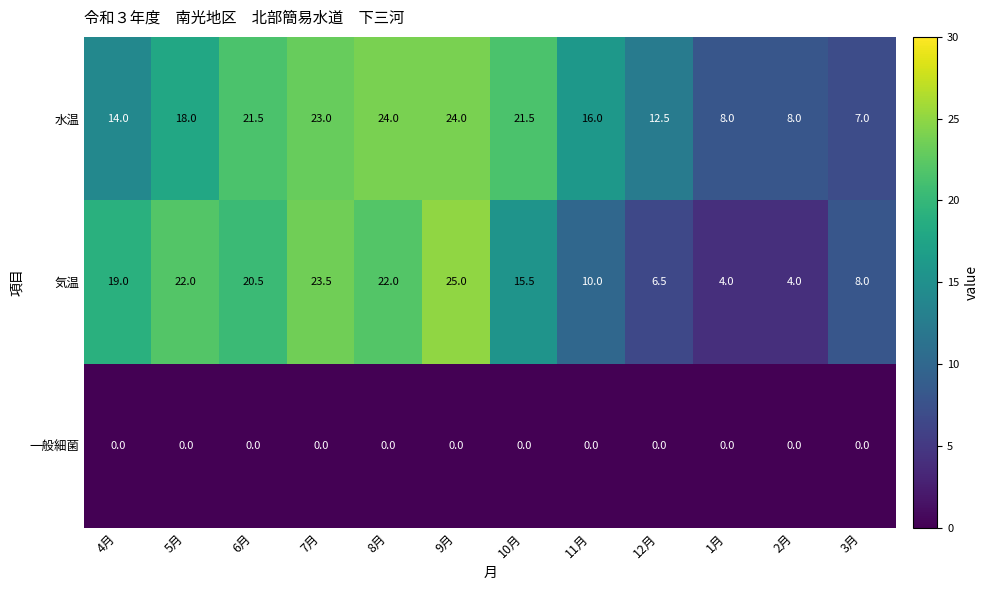

What is the difference between the maximum and second lowest values in the 水温 series?

16.0